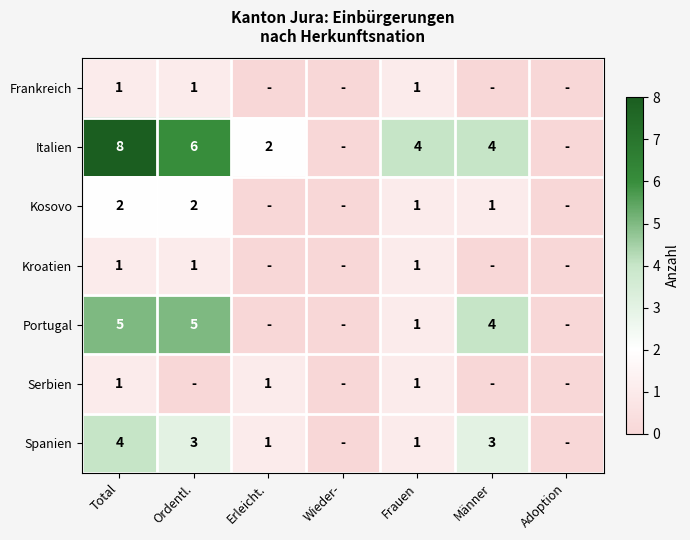

The Italien series shows 8 at Total. True or false?

True